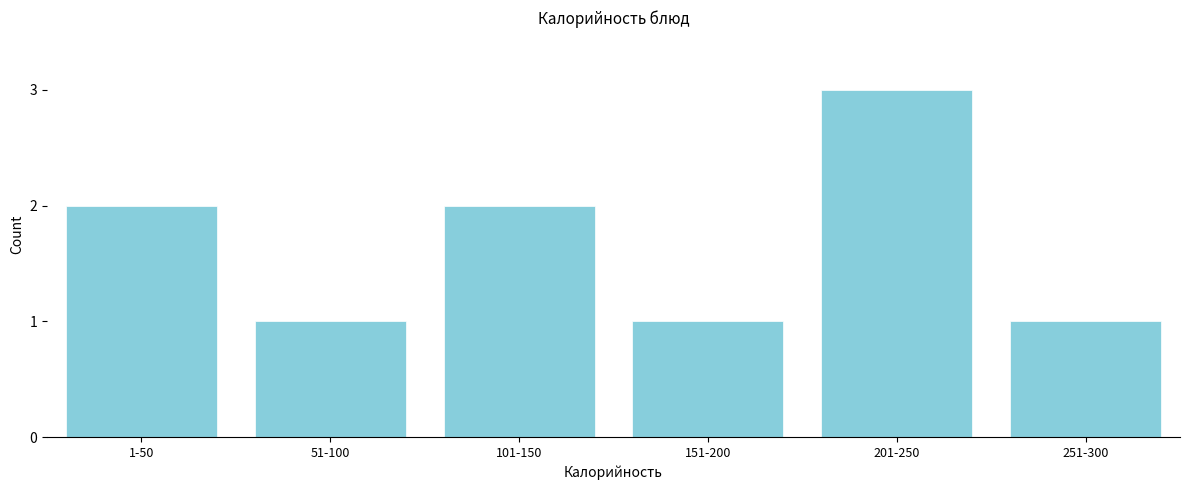

Reading left to right, list all the values displayed in this chart.

1-50=2	51-100=1	101-150=2	151-200=1	201-250=3	251-300=1